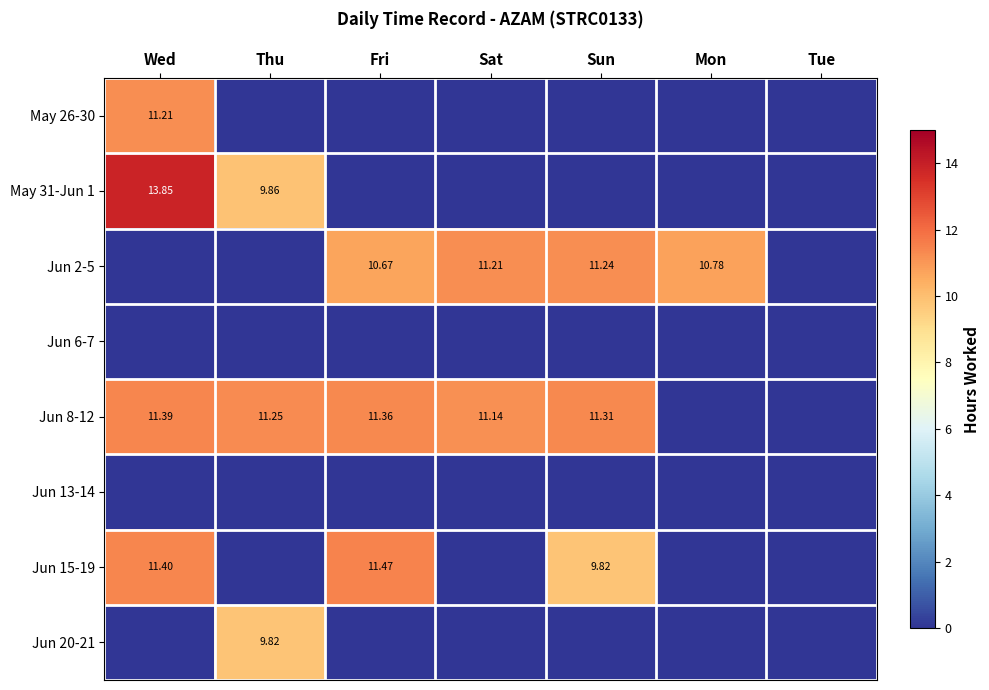

What is the sum of all May 31-Jun 1 values?

23.7